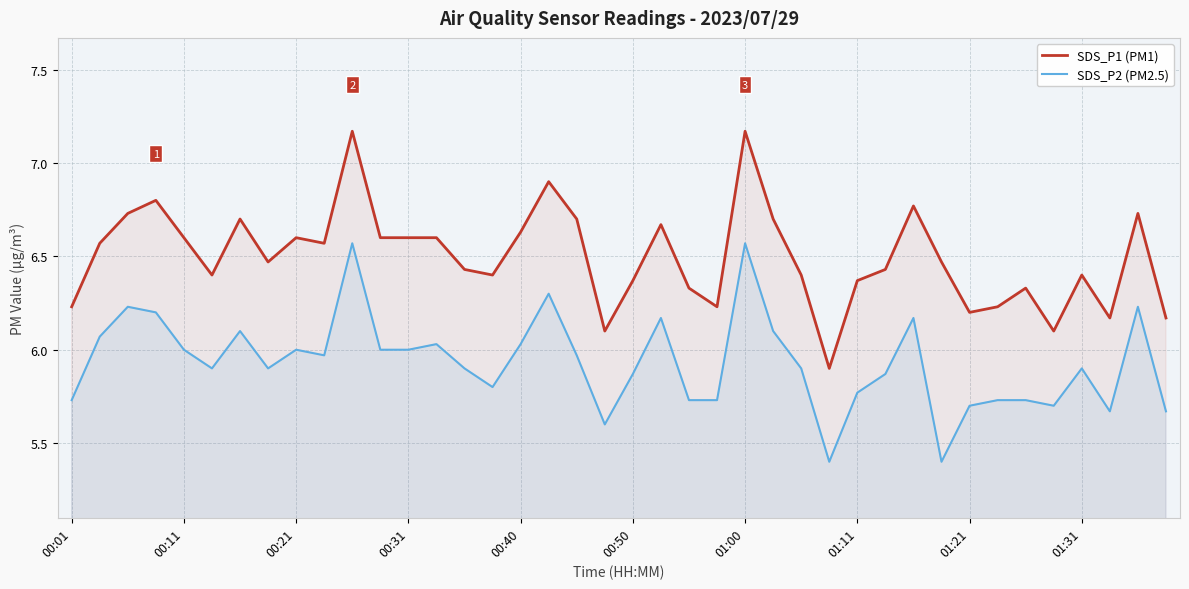

The value of SDS_P2 (PM2.5) at 01:21 is 5.7. True or false?

True